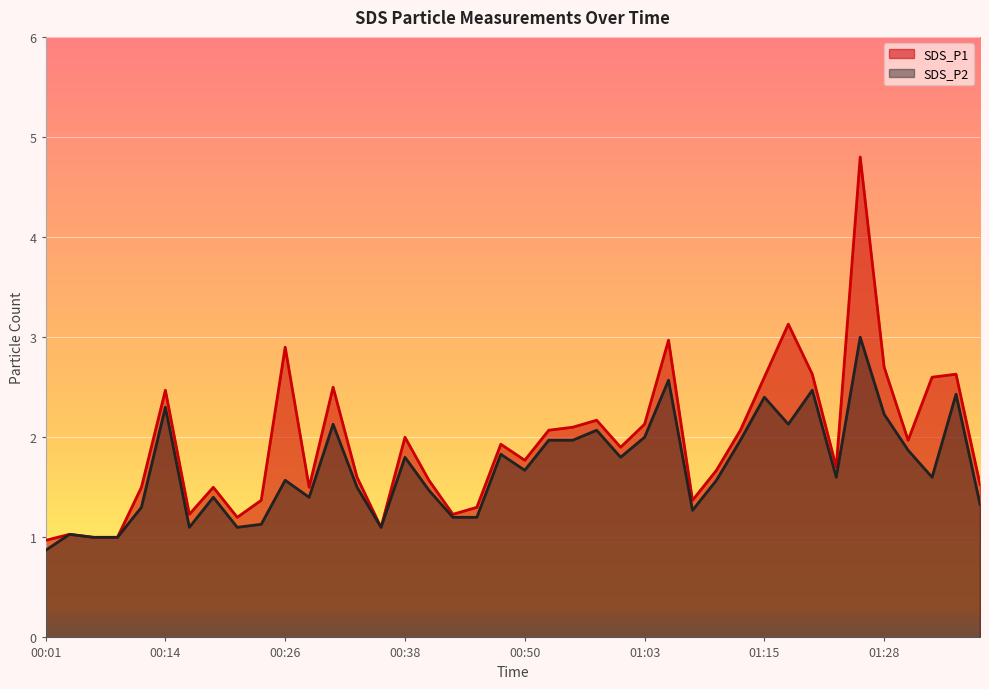

True or false: SDS_P2 and SDS_P1 intersect in this chart.

False